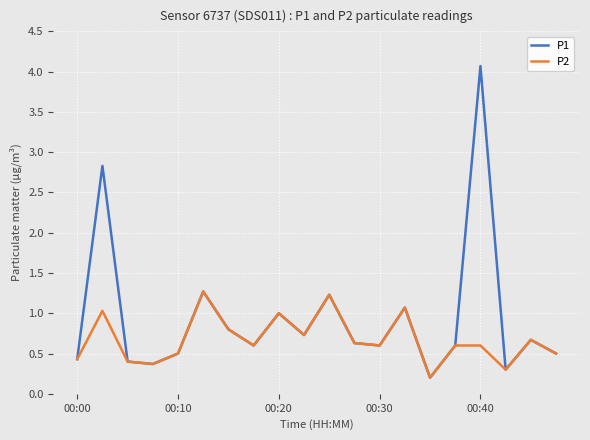

Which series has the largest total across all categories?

P1